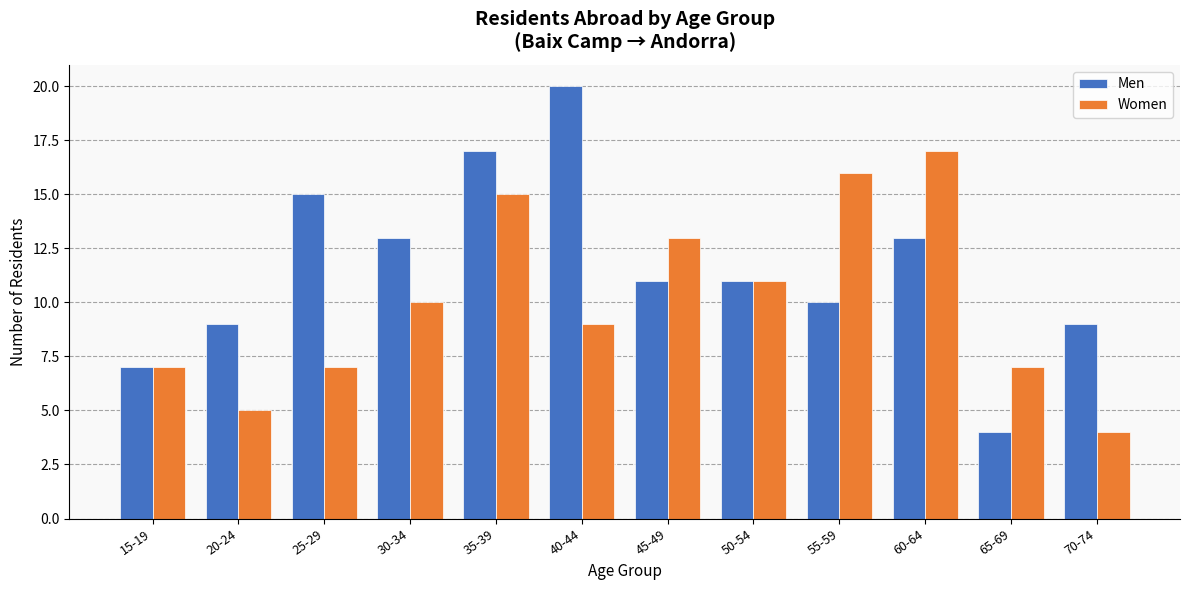

Reading left to right, transcribe all the data shown in this chart.

Men: 7	9	15	13	17	20	11	11	10	13	4	9
Women: 7	5	7	10	15	9	13	11	16	17	7	4